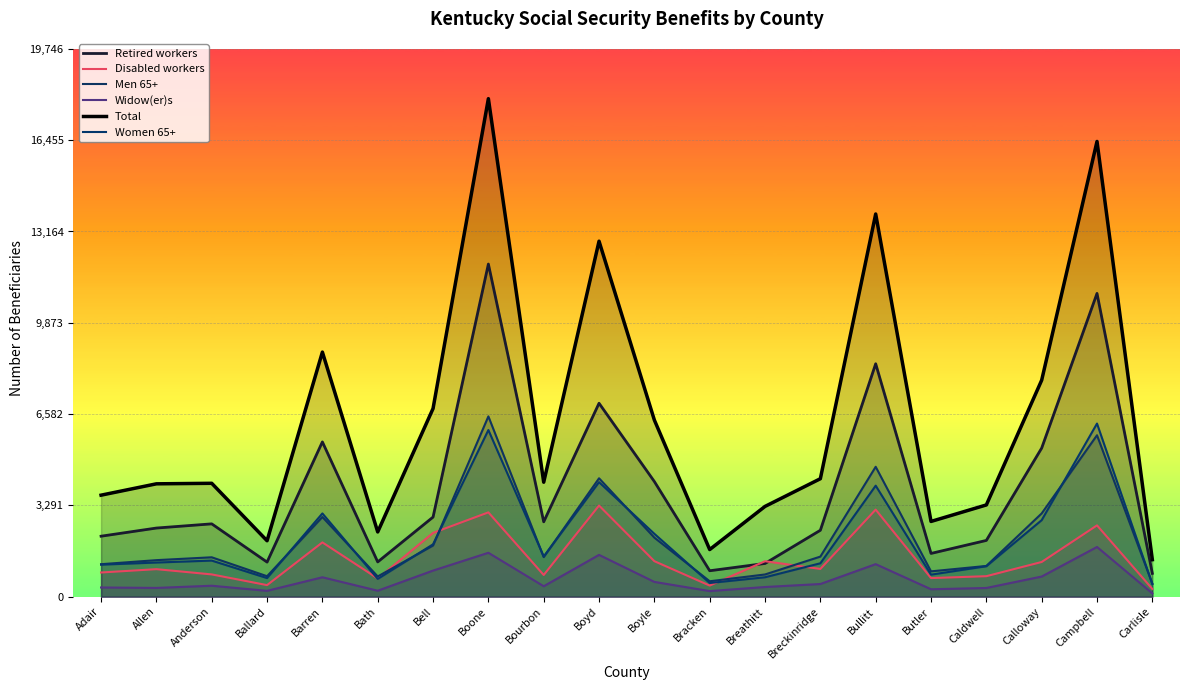

Which category has the highest value in the Men 65+ series?

Boone